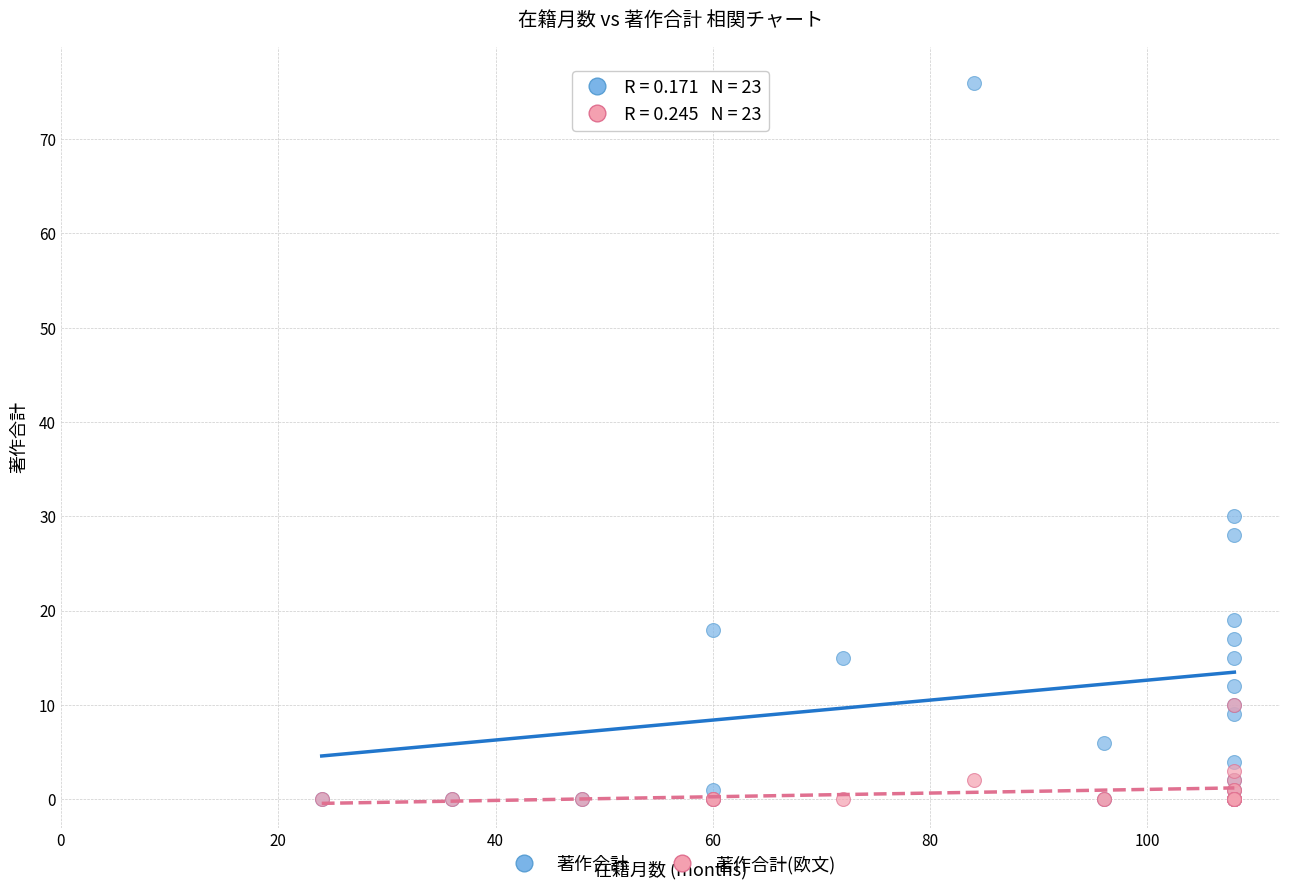

What are all the series names shown in the legend?

著作合計, 著作合計(欧文)